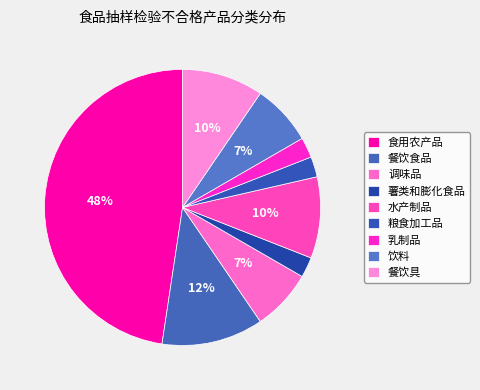

How many segments does this pie chart have?

9